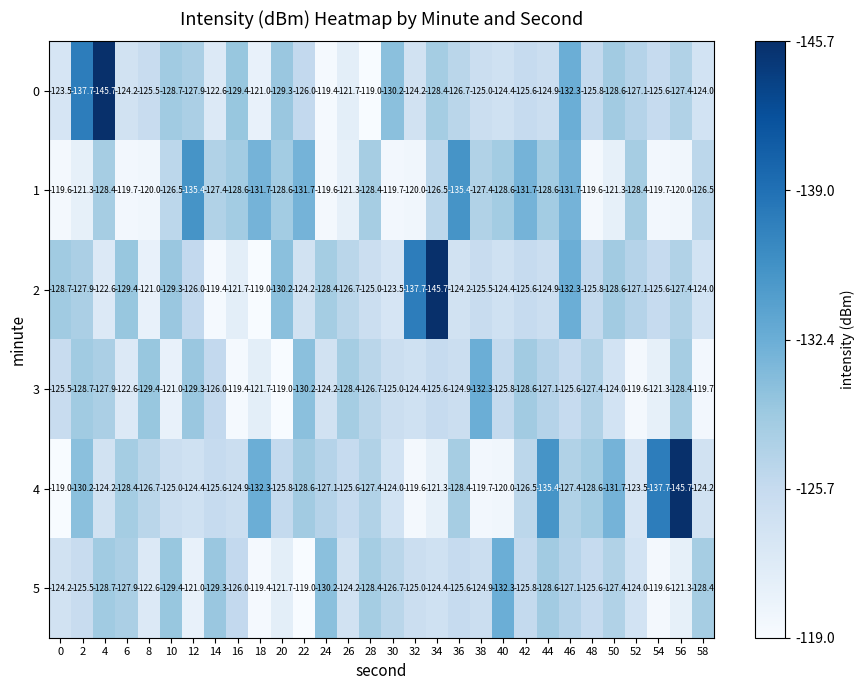

At 2, list the series in order from smallest to largest.

0, 4, 3, 2, 5, 1